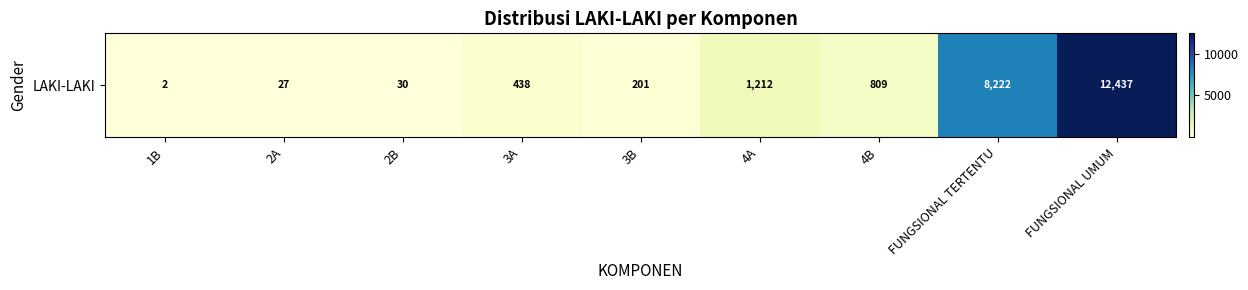

How many values are below 438?

4